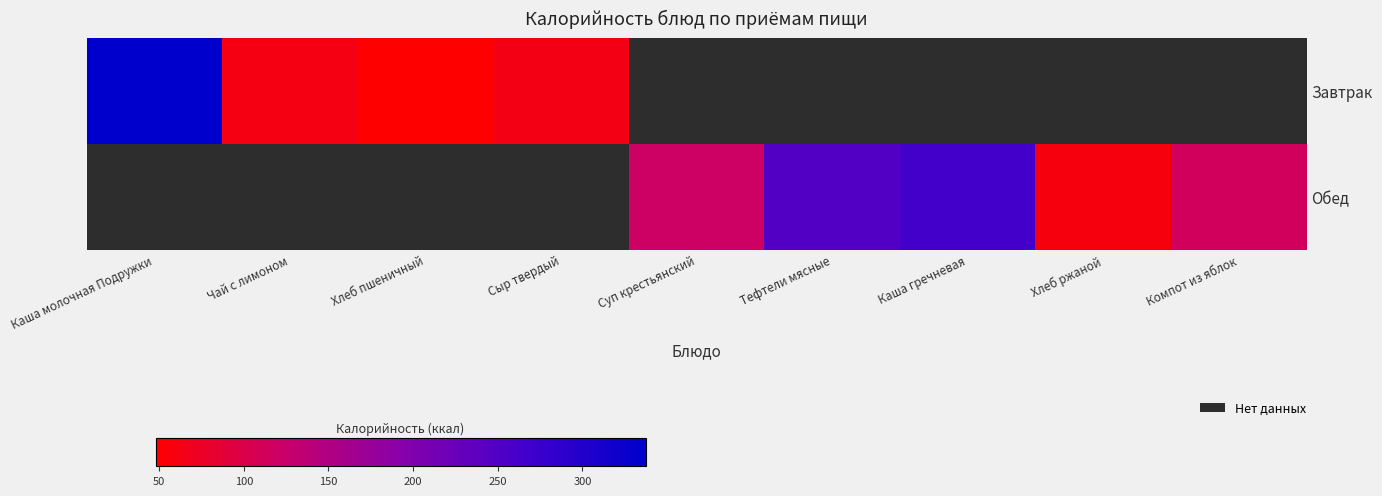

Which category has the highest value in the Завтрак series?

Каша молочная Подружки